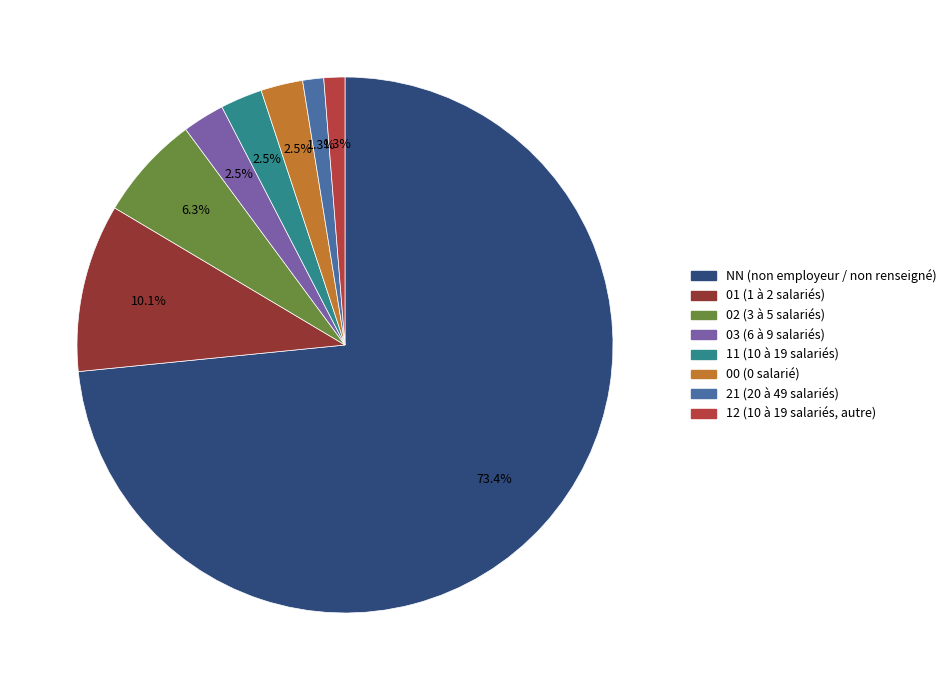

Which slice is the largest?

NN